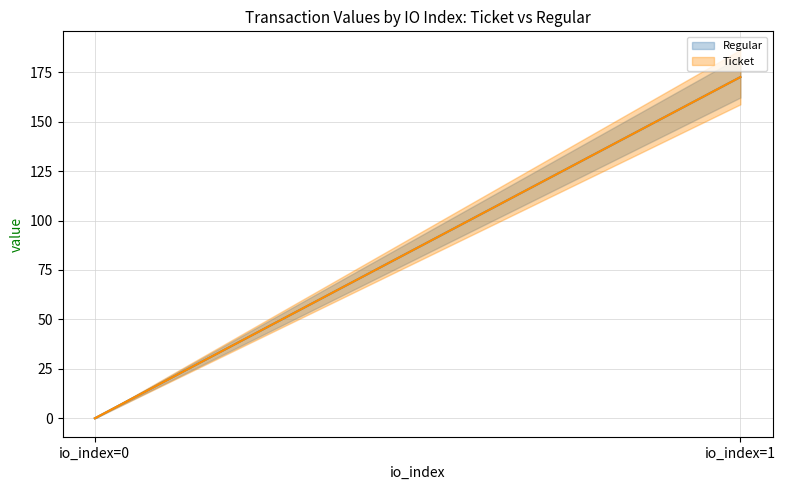

Which series has the widest spread of values?

Ticket